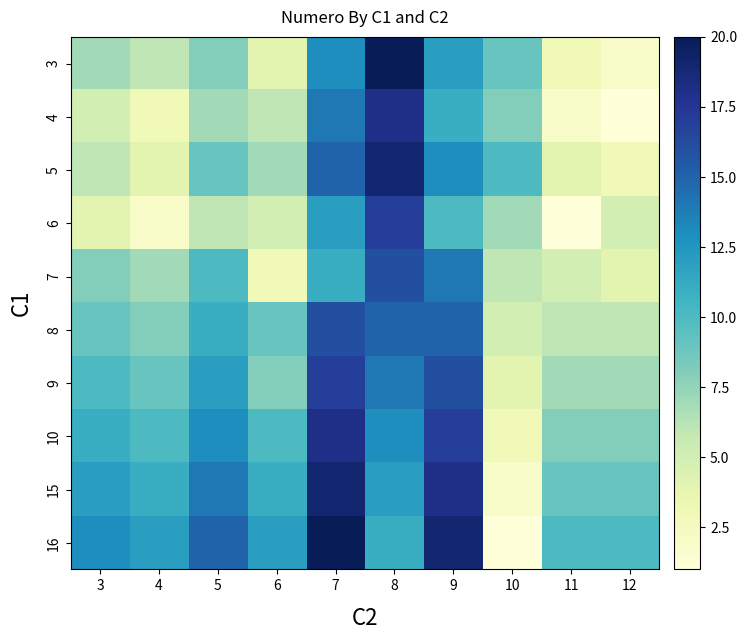

How many data points does each series have?

10